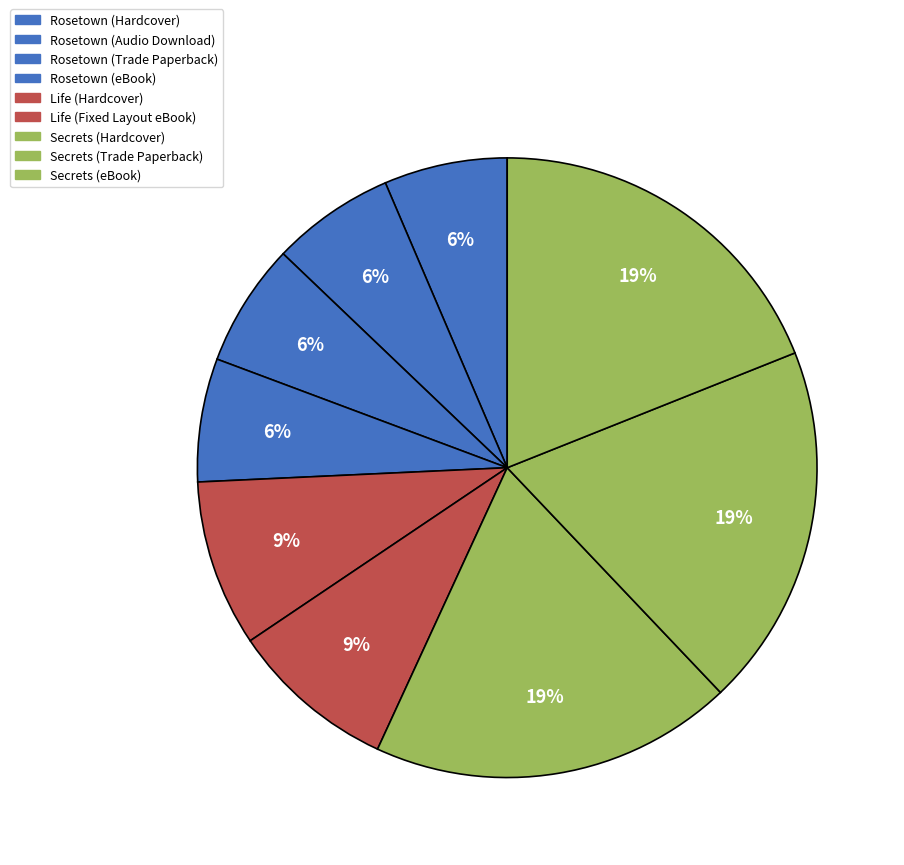

Is it true that Rosetown (eBook) is 13% of the pie?

False